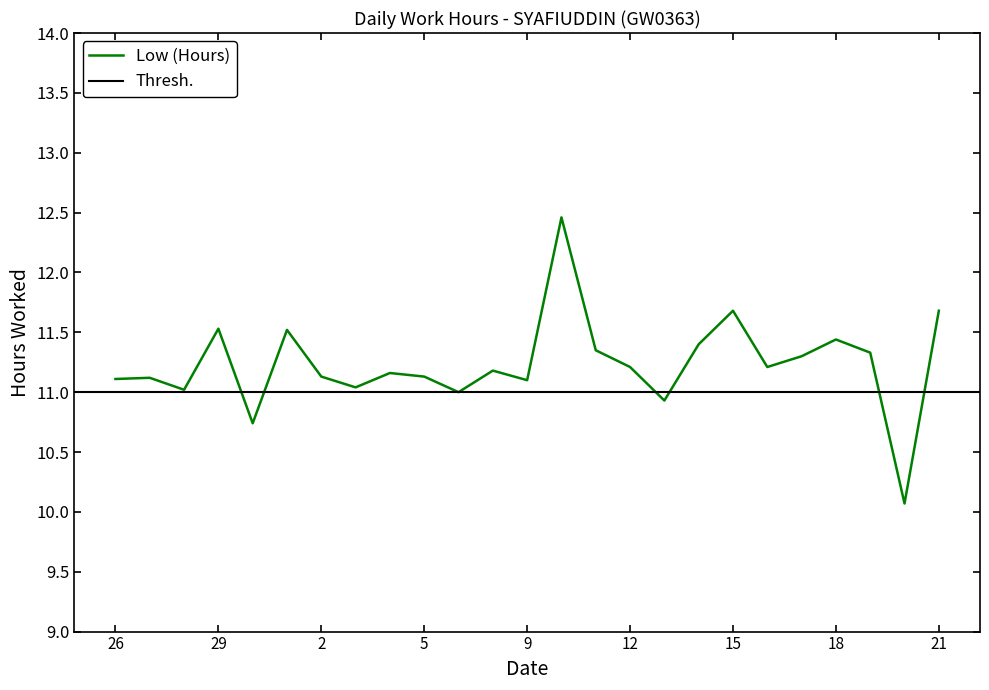

Is it true that the value at 20 is 10.1?

True